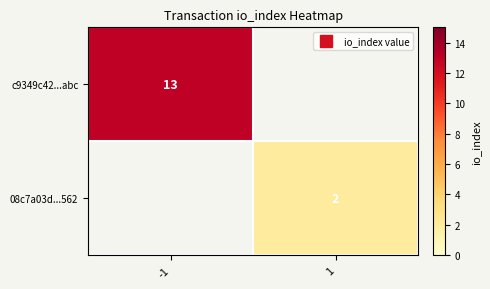

At how many categories does at least one series exceed 12?

1